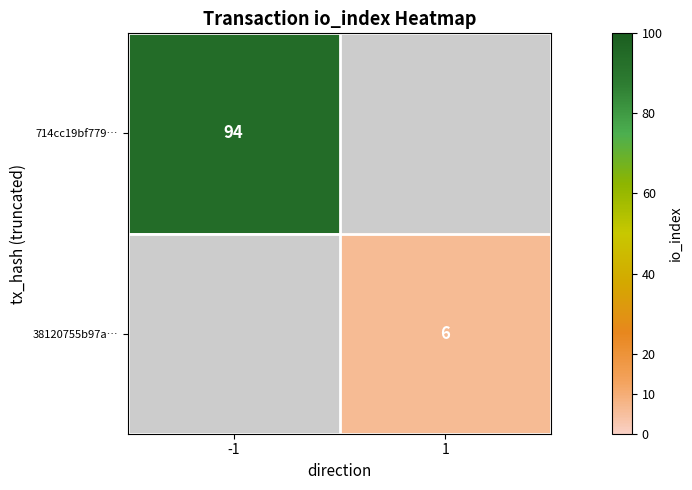

Is the value of 38120755b97a… at 1 greater than the value of 714cc19bf779… at -1?

No